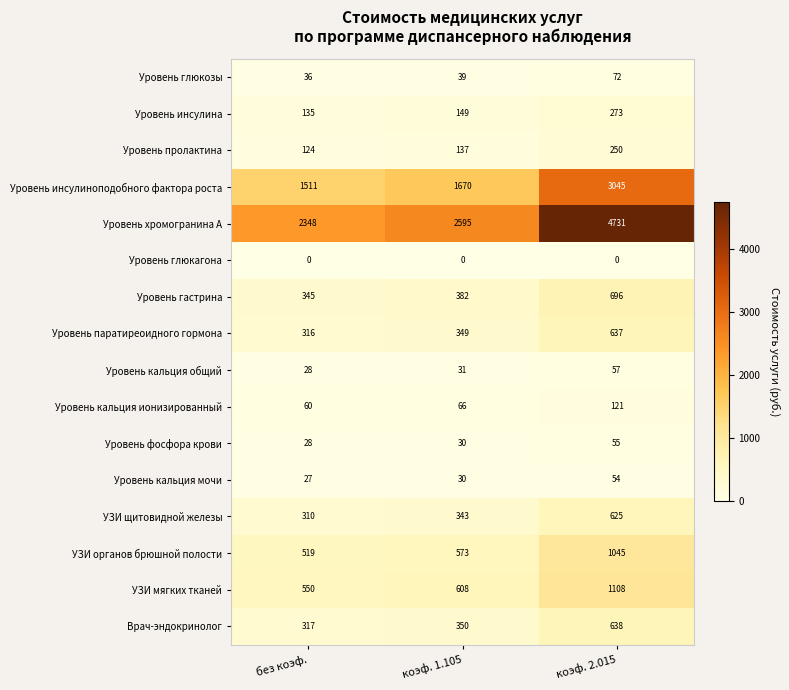

Which series has the largest range (max minus min)?

Уровень хромогранина A